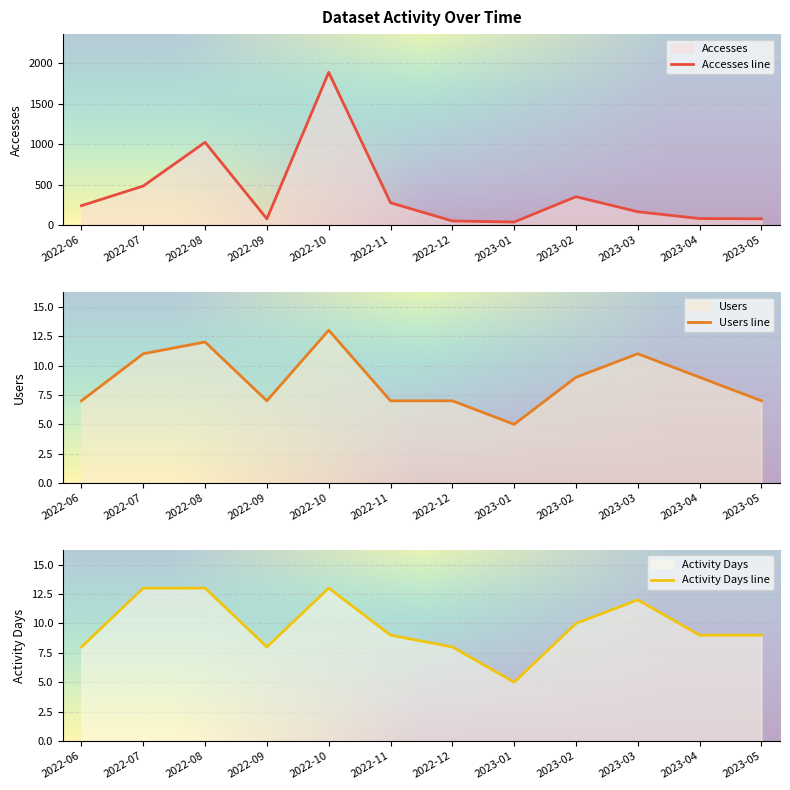

At which category is the sum across all series the highest?

2022-10